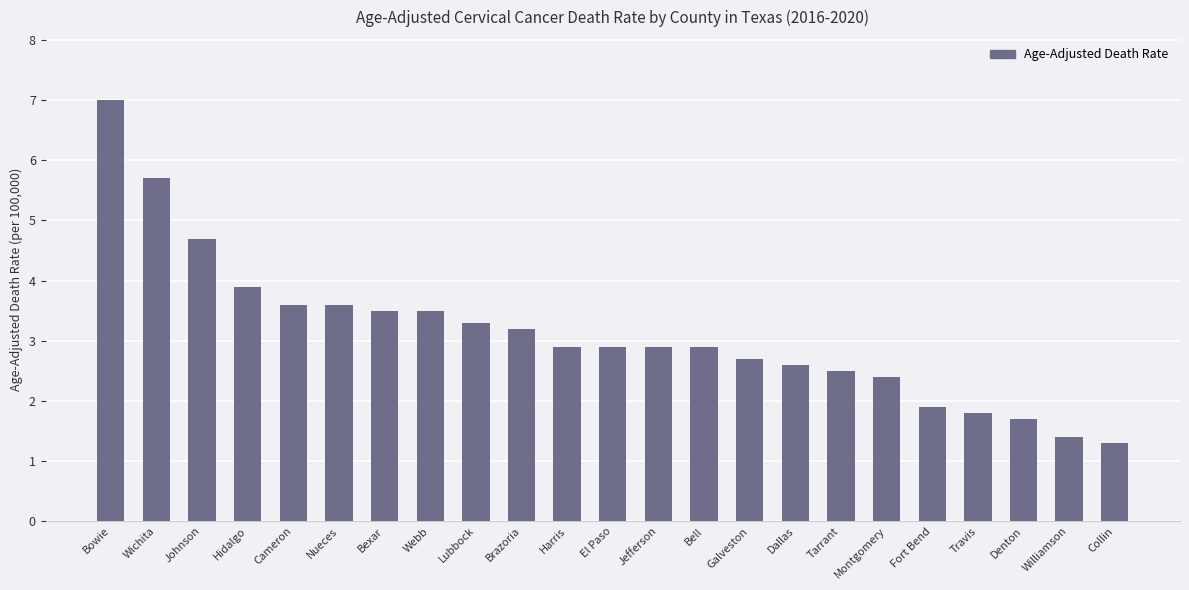

Is it true that the value at Dallas is 3.8?

False